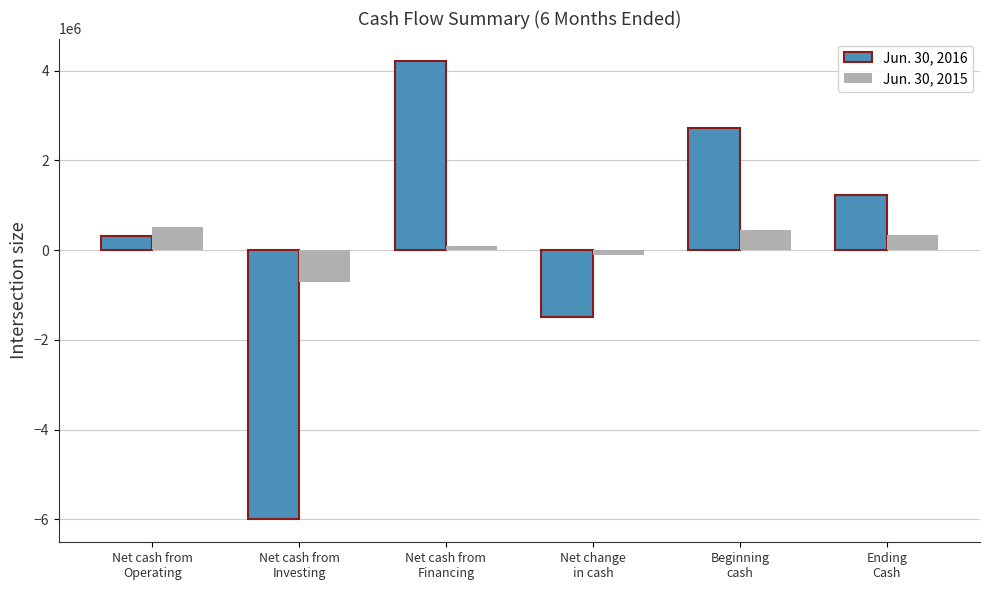

How many data points does each series have?

6